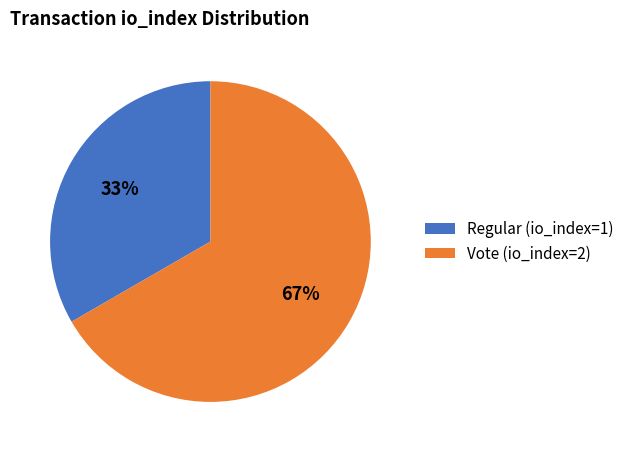

True or false: Vote (io_index=2) accounts for 67% of the total.

True